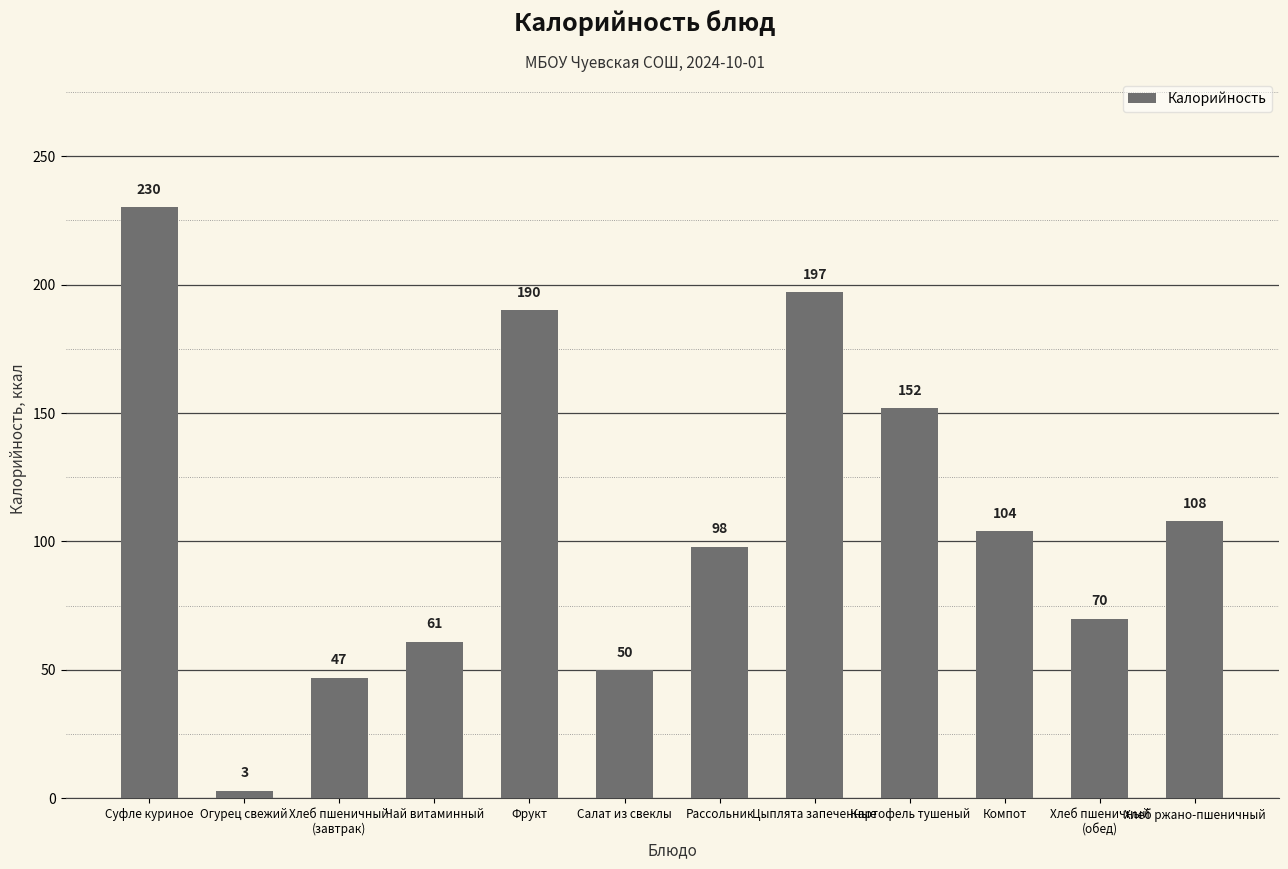

At which category does the chart reach its peak across all series?

Суфле куриное